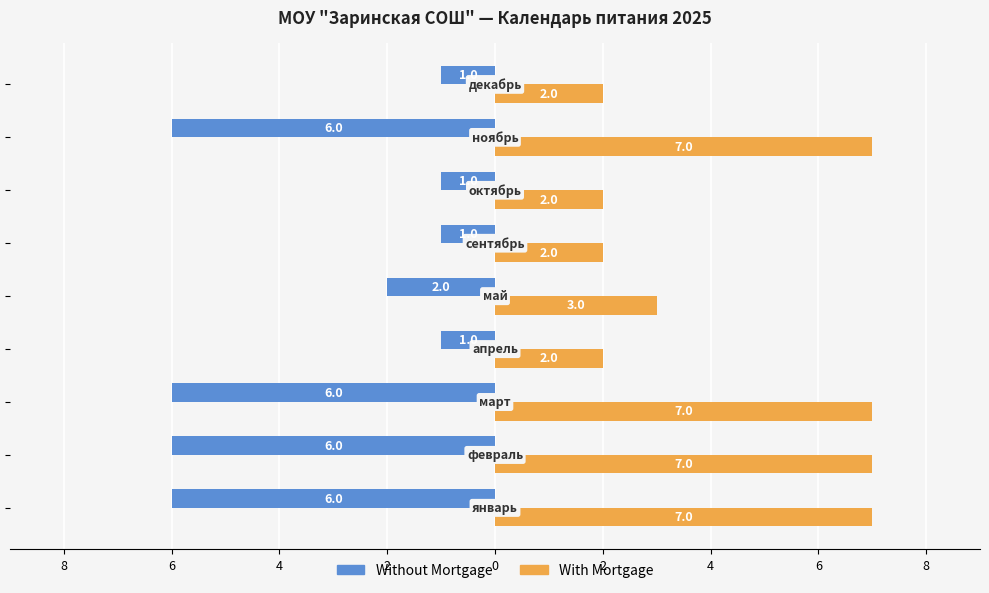

What are all the series names shown in the legend?

Without Mortgage, With Mortgage